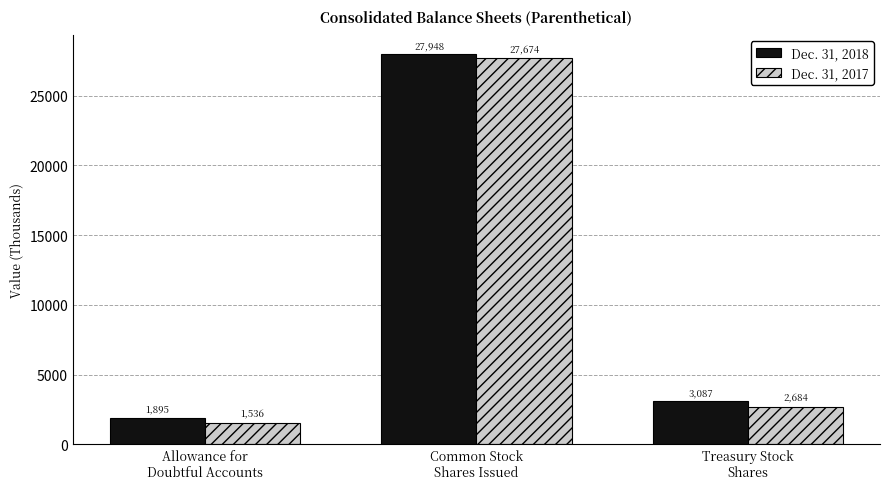

Reading right to left, extract all data points from this chart.

Dec. 31, 2018: Treasury Stock
Shares=3087	Common Stock
Shares Issued=27948	Allowance for
Doubtful Accounts=1895
Dec. 31, 2017: Treasury Stock
Shares=2684	Common Stock
Shares Issued=27674	Allowance for
Doubtful Accounts=1536